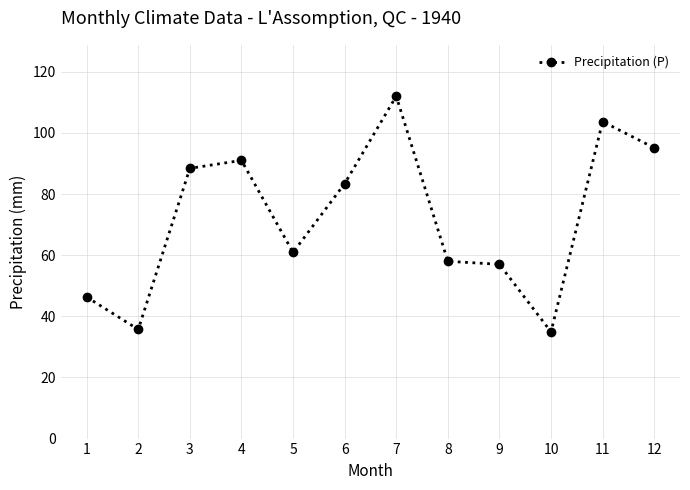

What is the difference between the second highest and second lowest values?

68.0